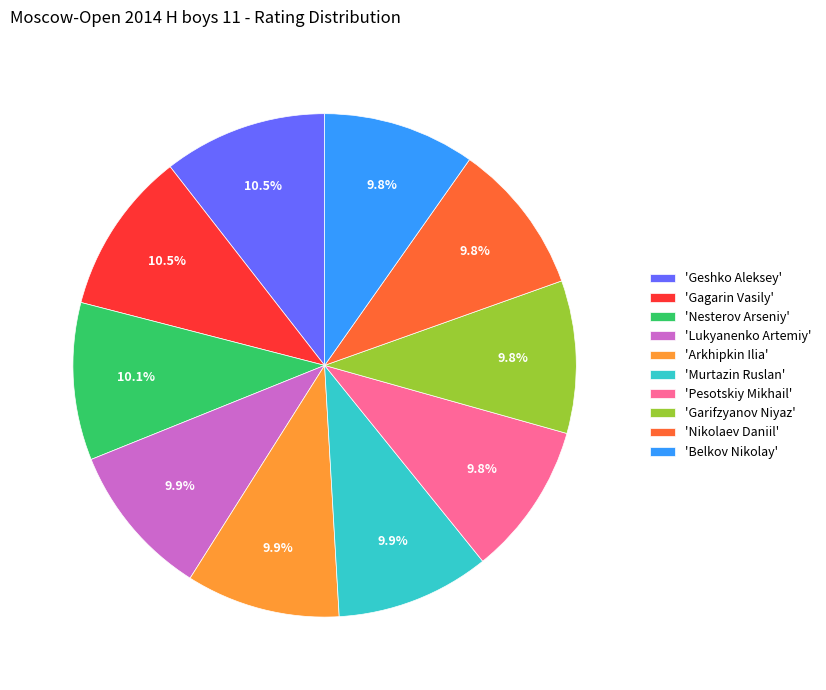

Between 'Nikolaev Daniil' and 'Gagarin Vasily', which is larger?

'Gagarin Vasily'